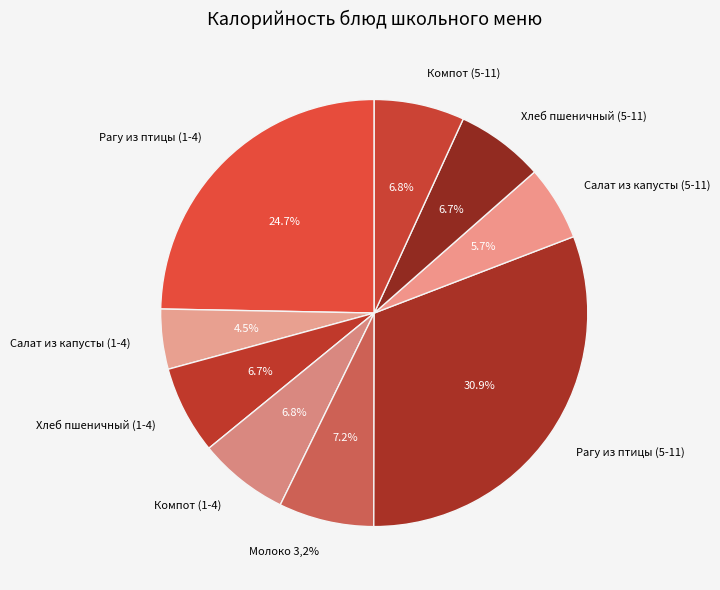

Is there any slice that represents more than half of the pie?

No